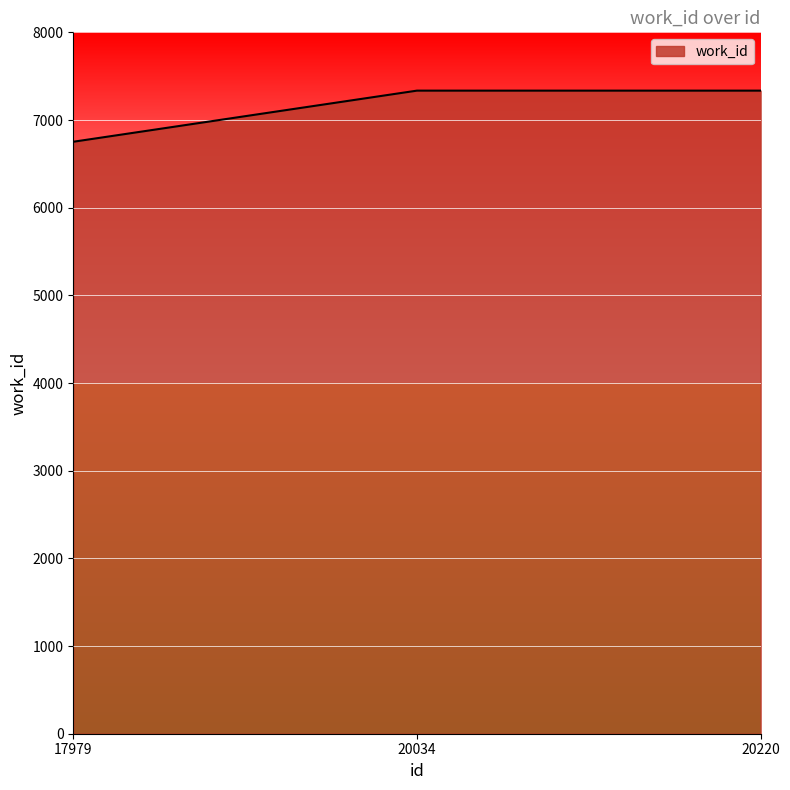

Is it true that the value at 20220 is 7335?

True